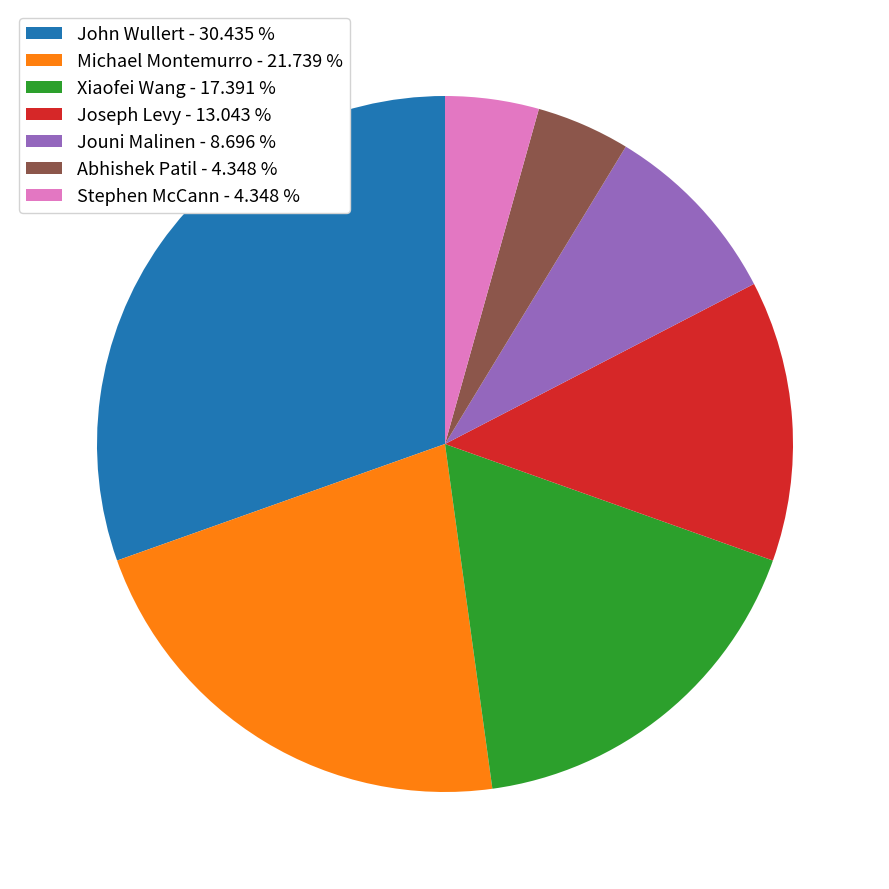

Between Joseph Levy - 13.043 % and Abhishek Patil - 4.348 %, which is larger?

Joseph Levy - 13.043 %